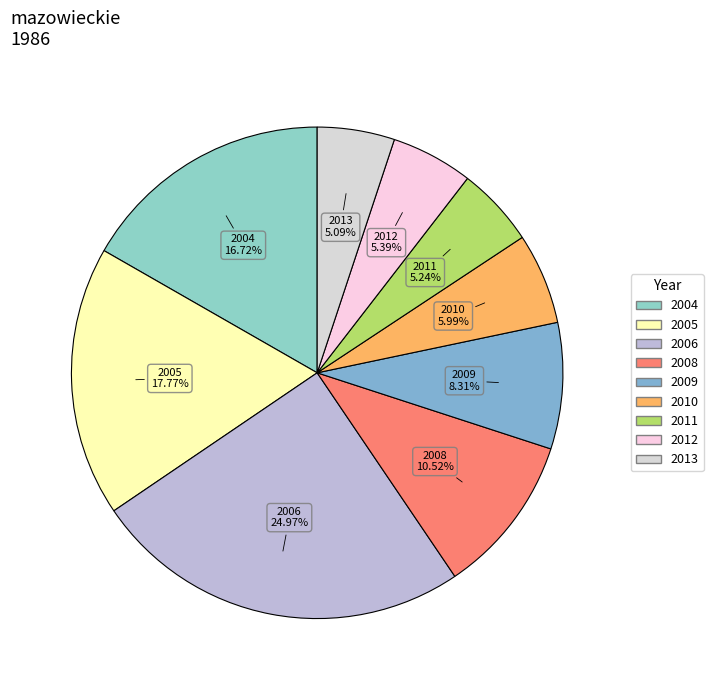

What is the total percentage of 2011 and 2013?

10.3%